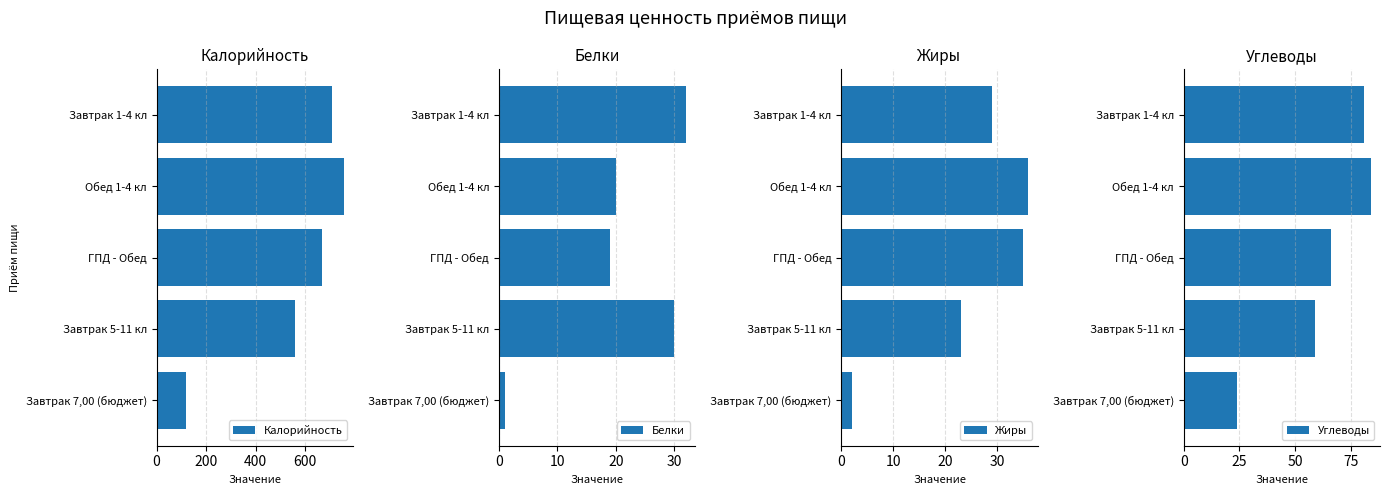

Is it true that Углеводы equals 20 at Завтрак 1-4 кл?

False